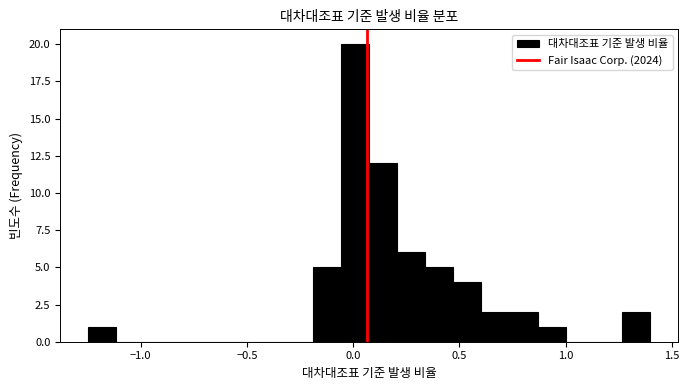

Read against the x-axis, roughly where is the centre of the tallest bar?

0.00